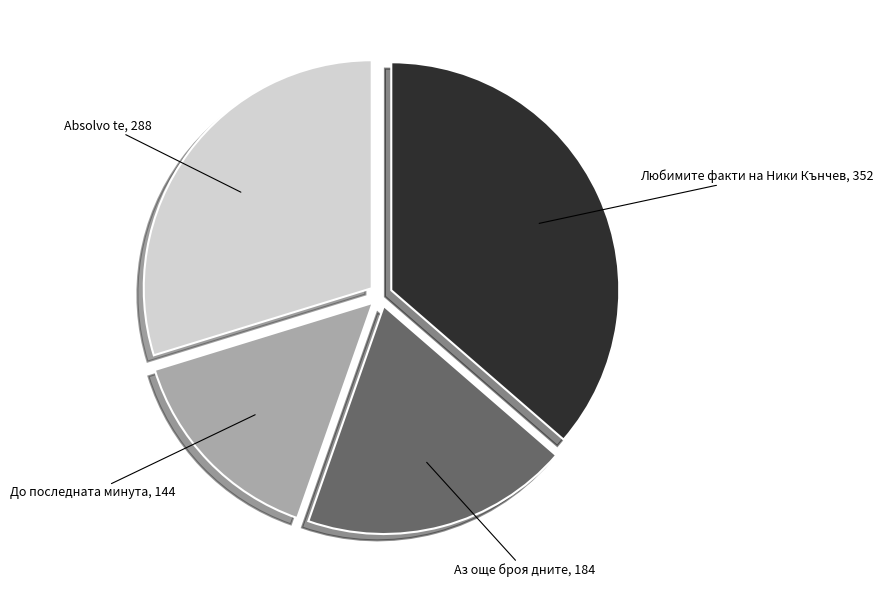

Does any single category account for the majority?

No